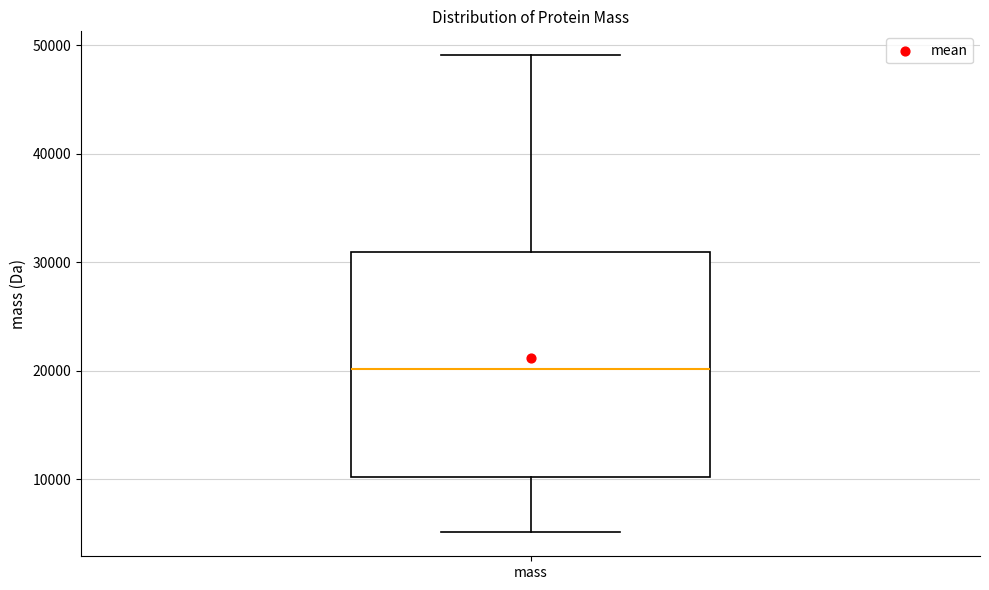

Read this box plot against the y-axis: the position of the median line, the range covered by the box, and the ends of both whiskers. The values are not printed on the chart, so give them approximately, as read against the axis.

median 20000, box 10000 to 31000, whiskers 5000 to 49000